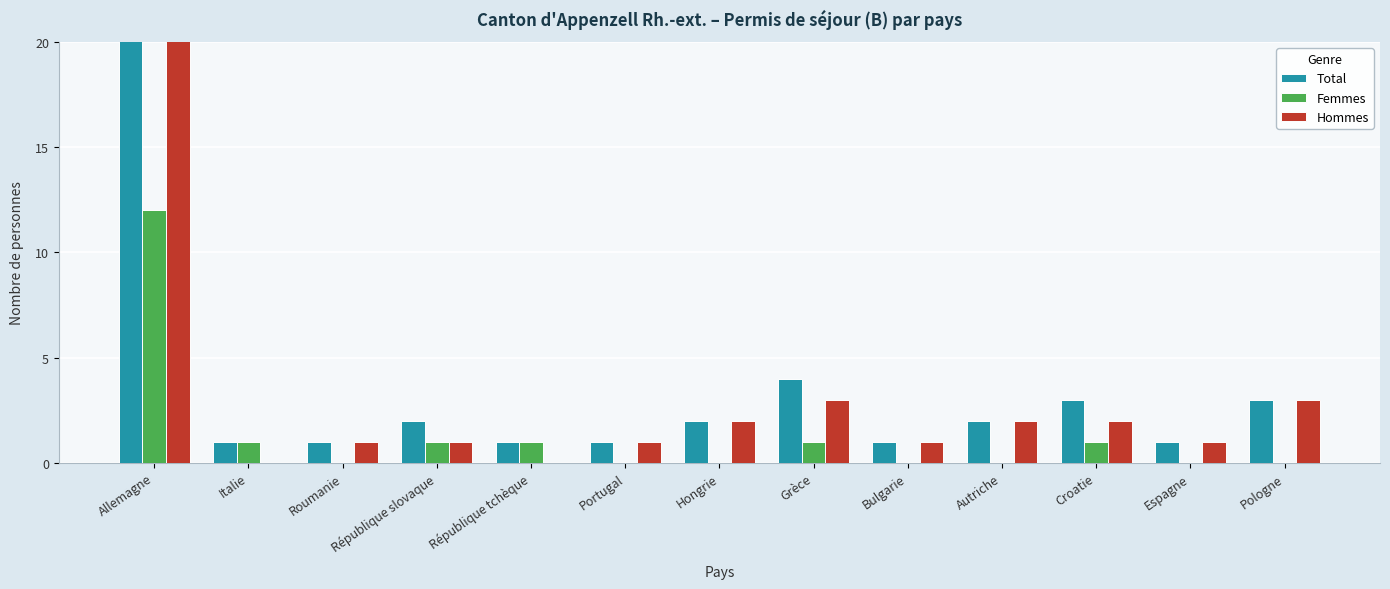

Between République tchèque and Espagne, which series saw the biggest shift?

Femmes